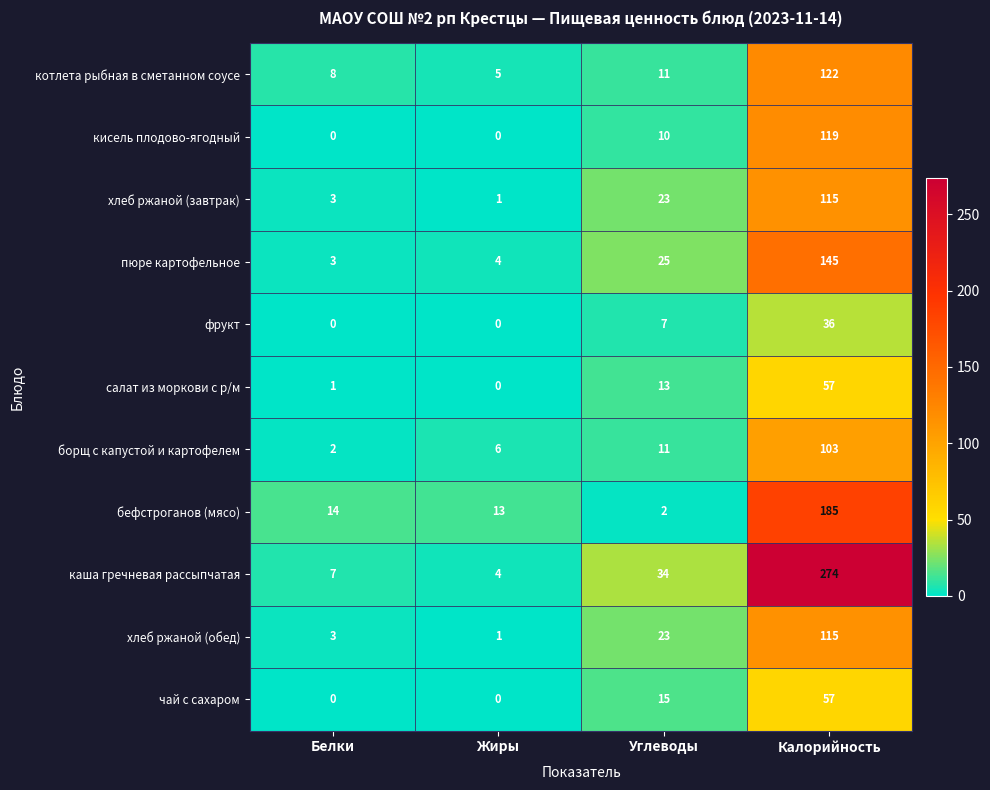

What is the spread (max minus min) of values at Углеводы?

32